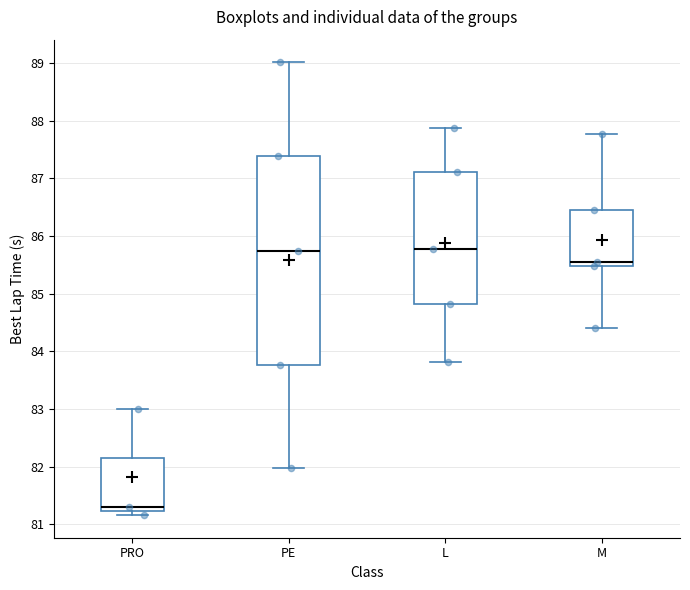

Reading left to right, transcribe this box plot: for each box, give where its median line is, the range the box spans, and where its two whiskers end, as read against the y-axis. The values are not printed on the chart, so give them approximately, as read against the axis.

PRO: median 81.3, box 81.2 to 82.1, whiskers 81.2 (just below the box's lower edge) to 83.0
PE: median 85.7, box 83.8 to 87.4, whiskers 82.0 to 89.0
L: median 85.8, box 84.8 to 87.1, whiskers 83.8 to 87.9
M: median 85.5 (just above the box's lower edge), box 85.5 to 86.5, whiskers 84.4 to 87.8